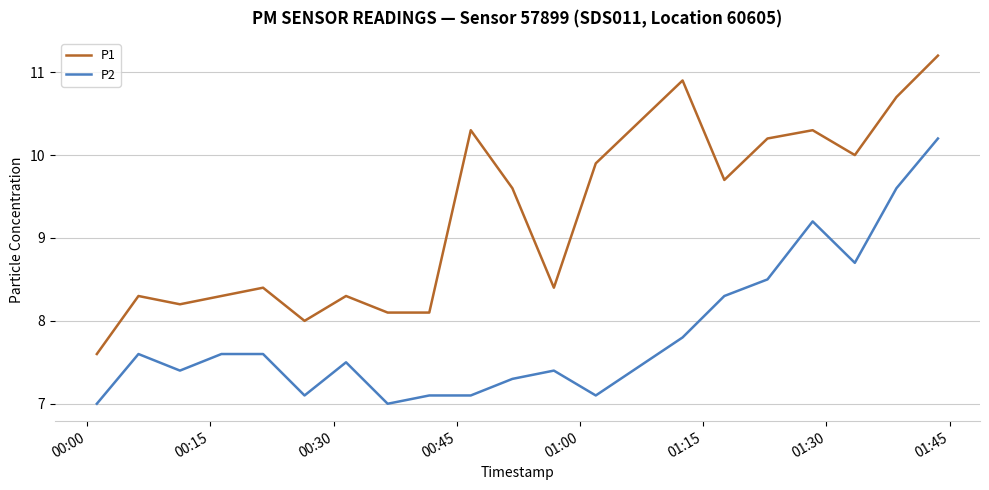

Rank the series by their maximum value, from highest to lowest.

P1, P2